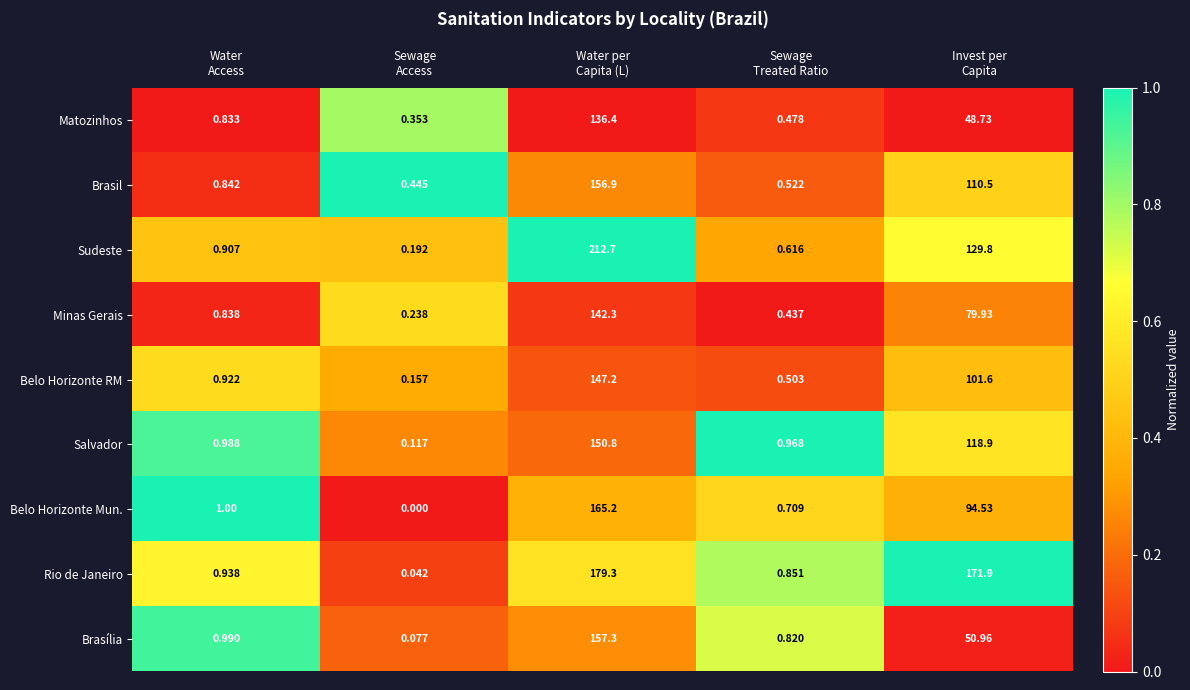

What is the total value across all series at Water
Access?

8.3